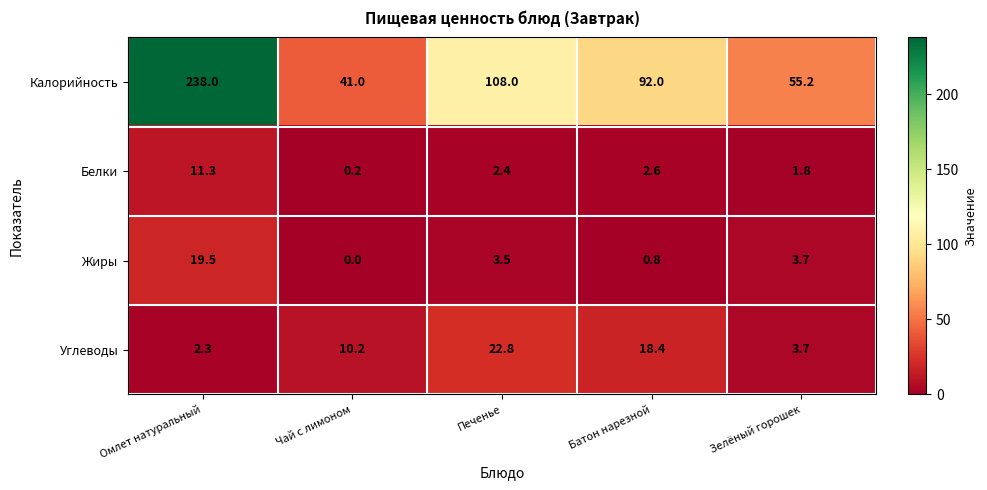

What is the difference between the Углеводы values at Печенье and Омлет натуральный?

20.5